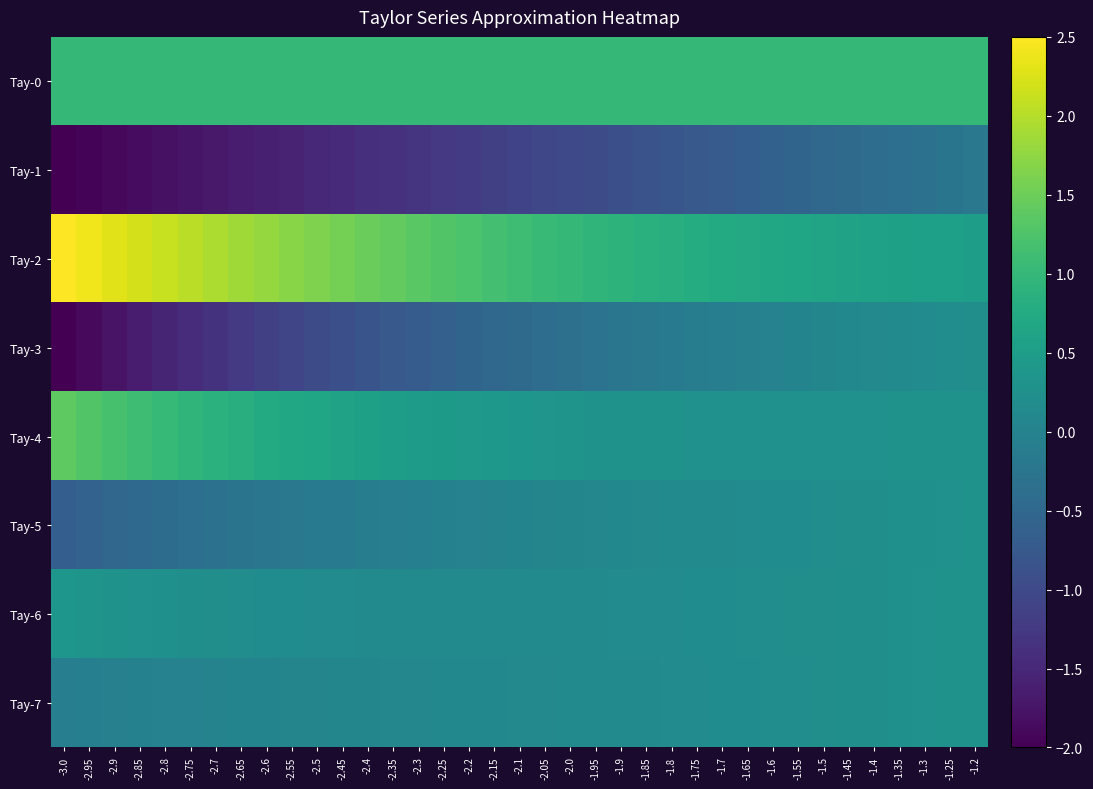

Reading left to right, extract all data points from this chart.

Tay-0: -3.0=1.0	-2.95=1.0	-2.9=1.0	-2.85=1.0	-2.8=1.0	-2.75=1.0	-2.7=1.0	-2.65=1.0	-2.6=1.0	-2.55=1.0	-2.5=1.0	-2.45=1.0	-2.4=1.0	-2.35=1.0	-2.3=1.0	-2.25=1.0	-2.2=1.0	-2.15=1.0	-2.1=1.0	-2.05=1.0	-2.0=1.0	-1.95=1.0	-1.9=1.0	-1.85=1.0	-1.8=1.0	-1.75=1.0	-1.7=1.0	-1.65=1.0	-1.6=1.0	-1.55=1.0	-1.5=1.0	-1.45=1.0	-1.4=1.0	-1.35=1.0	-1.3=1.0	-1.25=1.0	-1.2=1.0
Tay-1: -3.0=-2.0	-2.95=-1.9	-2.9=-1.9	-2.85=-1.9	-2.8=-1.8	-2.75=-1.8	-2.7=-1.7	-2.65=-1.6	-2.6=-1.6	-2.55=-1.6	-2.5=-1.5	-2.45=-1.4	-2.4=-1.4	-2.35=-1.4	-2.3=-1.3	-2.25=-1.2	-2.2=-1.2	-2.15=-1.1	-2.1=-1.1	-2.05=-1.1	-2.0=-1.0	-1.95=-0.9	-1.9=-0.9	-1.85=-0.8	-1.8=-0.8	-1.75=-0.8	-1.7=-0.7	-1.65=-0.7	-1.6=-0.6	-1.55=-0.6	-1.5=-0.5	-1.45=-0.5	-1.4=-0.4	-1.35=-0.3	-1.3=-0.3	-1.25=-0.2	-1.2=-0.2
Tay-2: -3.0=2.5	-2.95=2.4	-2.9=2.3	-2.85=2.2	-2.8=2.1	-2.75=2.0	-2.7=1.9	-2.65=1.9	-2.6=1.8	-2.55=1.7	-2.5=1.6	-2.45=1.6	-2.4=1.5	-2.35=1.4	-2.3=1.3	-2.25=1.3	-2.2=1.2	-2.15=1.2	-2.1=1.1	-2.05=1.1	-2.0=1.0	-1.95=1.0	-1.9=0.9	-1.85=0.9	-1.8=0.8	-1.75=0.8	-1.7=0.7	-1.65=0.7	-1.6=0.7	-1.55=0.7	-1.5=0.6	-1.45=0.6	-1.4=0.6	-1.35=0.6	-1.3=0.5	-1.25=0.5	-1.2=0.5
Tay-3: -3.0=-2.0	-2.95=-1.9	-2.9=-1.8	-2.85=-1.6	-2.8=-1.5	-2.75=-1.4	-2.7=-1.3	-2.65=-1.2	-2.6=-1.1	-2.55=-1.1	-2.5=-1.0	-2.45=-0.9	-2.4=-0.8	-2.35=-0.8	-2.3=-0.7	-2.25=-0.6	-2.2=-0.6	-2.15=-0.5	-2.1=-0.4	-2.05=-0.4	-2.0=-0.3	-1.95=-0.3	-1.9=-0.2	-1.85=-0.2	-1.8=-0.2	-1.75=-0.1	-1.7=-0.1	-1.65=-0.0	-1.6=-0.0	-1.55=0.0	-1.5=0.1	-1.45=0.1	-1.4=0.1	-1.35=0.2	-1.3=0.2	-1.25=0.2	-1.2=0.2
Tay-4: -3.0=1.4	-2.95=1.3	-2.9=1.2	-2.85=1.1	-2.8=1.0	-2.75=0.9	-2.7=0.9	-2.65=0.8	-2.6=0.8	-2.55=0.7	-2.5=0.6	-2.45=0.6	-2.4=0.6	-2.35=0.5	-2.3=0.5	-2.25=0.5	-2.2=0.4	-2.15=0.4	-2.1=0.4	-2.05=0.4	-2.0=0.3	-1.95=0.3	-1.9=0.3	-1.85=0.3	-1.8=0.3	-1.75=0.3	-1.7=0.3	-1.65=0.3	-1.6=0.3	-1.55=0.3	-1.5=0.3	-1.45=0.3	-1.4=0.3	-1.35=0.3	-1.3=0.3	-1.25=0.3	-1.2=0.3
Tay-5: -3.0=-0.7	-2.95=-0.6	-2.9=-0.5	-2.85=-0.5	-2.8=-0.4	-2.75=-0.4	-2.7=-0.3	-2.65=-0.3	-2.6=-0.2	-2.55=-0.2	-2.5=-0.2	-2.45=-0.1	-2.4=-0.1	-2.35=-0.1	-2.3=-0.1	-2.25=-0.0	-2.2=-0.0	-2.15=0.0	-2.1=0.0	-2.05=0.0	-2.0=0.1	-1.95=0.1	-1.9=0.1	-1.85=0.1	-1.8=0.1	-1.75=0.1	-1.7=0.2	-1.65=0.2	-1.6=0.2	-1.55=0.2	-1.5=0.2	-1.45=0.2	-1.4=0.2	-1.35=0.3	-1.3=0.3	-1.25=0.3	-1.2=0.3
Tay-6: -3.0=0.4	-2.95=0.3	-2.9=0.3	-2.85=0.3	-2.8=0.3	-2.75=0.2	-2.7=0.2	-2.65=0.2	-2.6=0.2	-2.55=0.2	-2.5=0.2	-2.45=0.2	-2.4=0.2	-2.35=0.2	-2.3=0.2	-2.25=0.2	-2.2=0.1	-2.15=0.1	-2.1=0.2	-2.05=0.2	-2.0=0.2	-1.95=0.2	-1.9=0.2	-1.85=0.2	-1.8=0.2	-1.75=0.2	-1.7=0.2	-1.65=0.2	-1.6=0.2	-1.55=0.2	-1.5=0.2	-1.45=0.2	-1.4=0.2	-1.35=0.3	-1.3=0.3	-1.25=0.3	-1.2=0.3
Tay-7: -3.0=-0.1	-2.95=-0.1	-2.9=-0.0	-2.85=-0.0	-2.8=-0.0	-2.75=0.0	-2.7=0.0	-2.65=0.0	-2.6=0.0	-2.55=0.0	-2.5=0.1	-2.45=0.1	-2.4=0.1	-2.35=0.1	-2.3=0.1	-2.25=0.1	-2.2=0.1	-2.15=0.1	-2.1=0.1	-2.05=0.1	-2.0=0.1	-1.95=0.1	-1.9=0.1	-1.85=0.2	-1.8=0.2	-1.75=0.2	-1.7=0.2	-1.65=0.2	-1.6=0.2	-1.55=0.2	-1.5=0.2	-1.45=0.2	-1.4=0.2	-1.35=0.3	-1.3=0.3	-1.25=0.3	-1.2=0.3